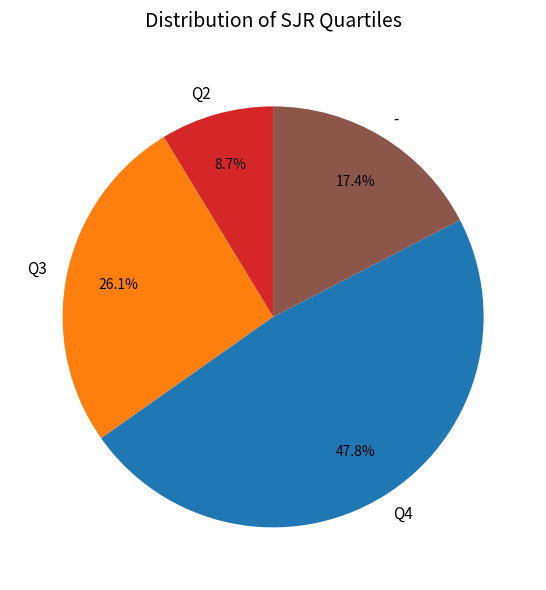

Rank the categories by value from lowest to highest.

Q2, -, Q3, Q4